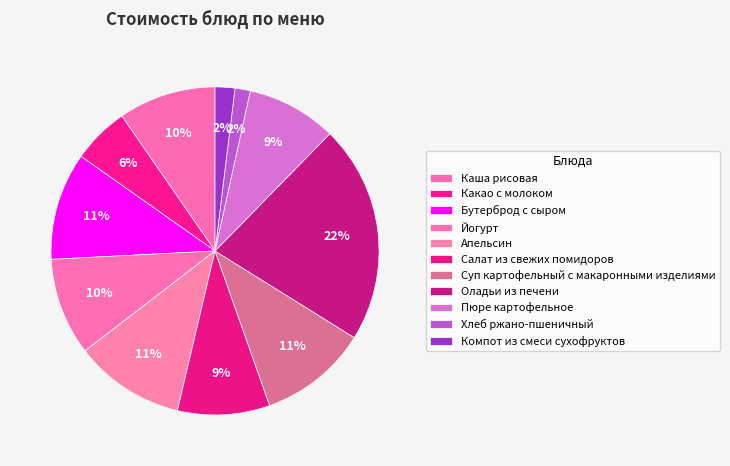

True or false: Пюре картофельное accounts for 21% of the total.

False